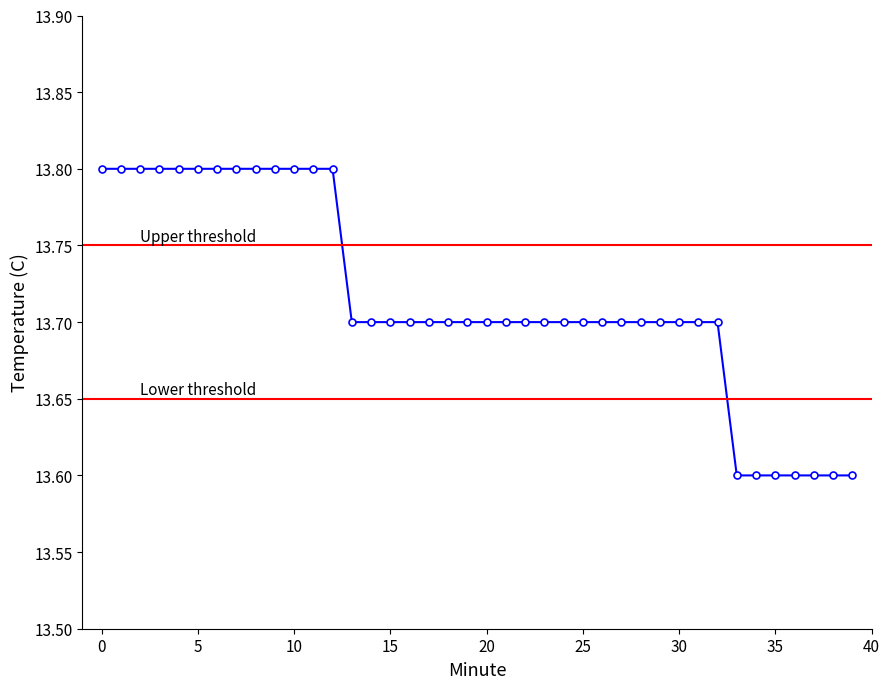

Reading right to left, transcribe all the data shown in this chart.

13.6	13.6	13.6	13.6	13.6	13.6	13.6	13.7	13.7	13.7	13.7	13.7	13.7	13.7	13.7	13.7	13.7	13.7	13.7	13.7	13.7	13.7	13.7	13.7	13.7	13.7	13.7	13.8	13.8	13.8	13.8	13.8	13.8	13.8	13.8	13.8	13.8	13.8	13.8	13.8